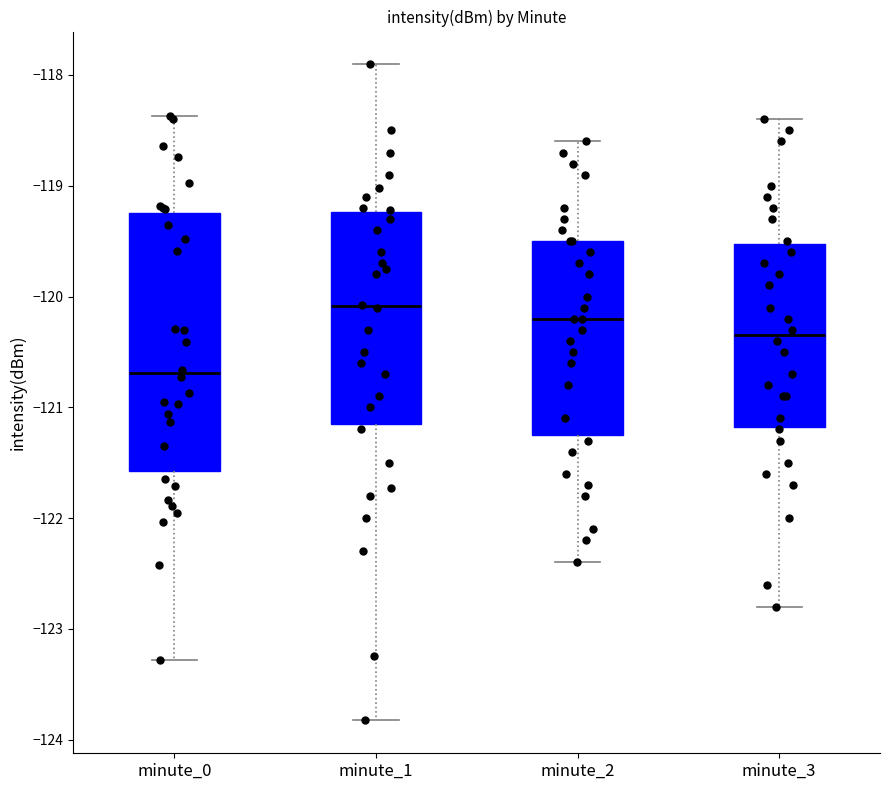

Reading left to right, transcribe this box plot: for each box, give where its median line is, the range the box spans, and where its two whiskers end, as read against the y-axis. The values are not printed on the chart, so give them approximately, as read against the axis.

minute_0: median -120.7, box -121.6 to -119.2, whiskers -123.3 to -118.4
minute_1: median -120.1, box -121.1 to -119.2, whiskers -123.8 to -117.9
minute_2: median -120.2, box -121.2 to -119.5, whiskers -122.4 to -118.6
minute_3: median -120.3, box -121.2 to -119.5, whiskers -122.8 to -118.4